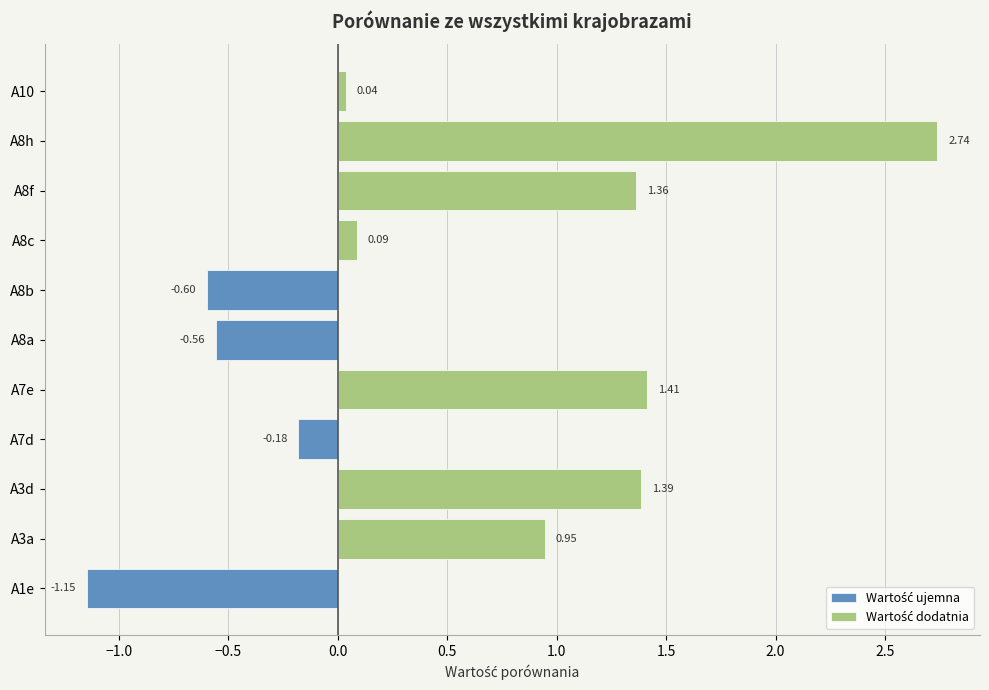

Reading left to right, extract all data points from this chart.

-1.1	0.9	1.4	-0.2	1.4	-0.6	-0.6	0.1	1.4	2.7	0.0